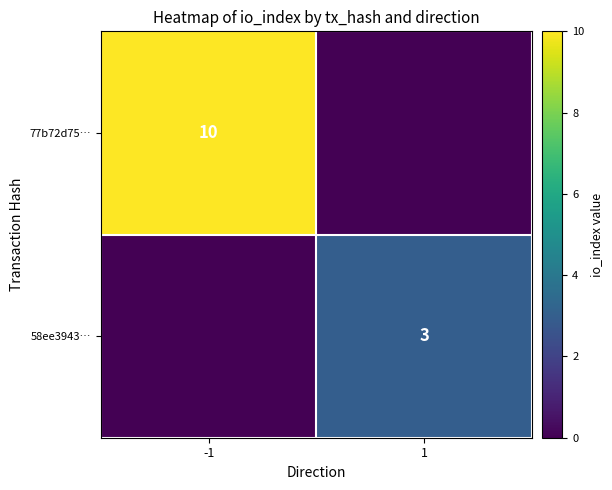

The 58ee3943… series shows 3 at 1. True or false?

True